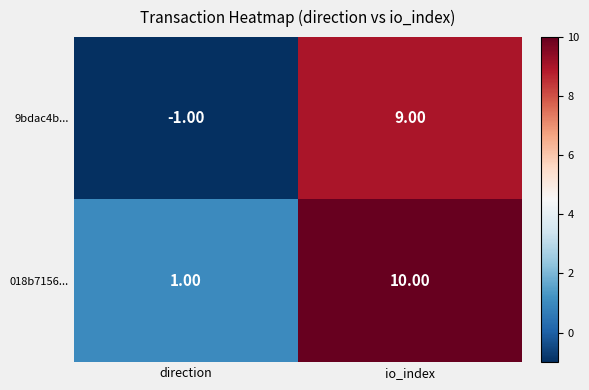

At which category does the chart reach its peak across all series?

io_index